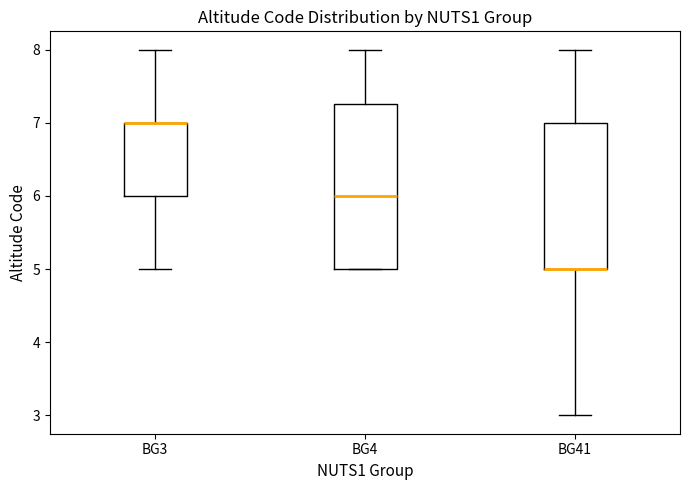

Reading left to right, transcribe this box plot: for each box, give where its median line is, the range the box spans, and where its two whiskers end, as read against the y-axis. The values are not printed on the chart, so give them approximately, as read against the axis.

BG3: median 7.0 (drawn on the box's upper edge), box 6.0 to 7.0, whiskers 5.0 to 8.0
BG4: median 6.0, box 5.0 to 7.3, whiskers 5.0 to 8.0
BG41: median 5.0 (drawn on the box's lower edge), box 5.0 to 7.0, whiskers 3.0 to 8.0